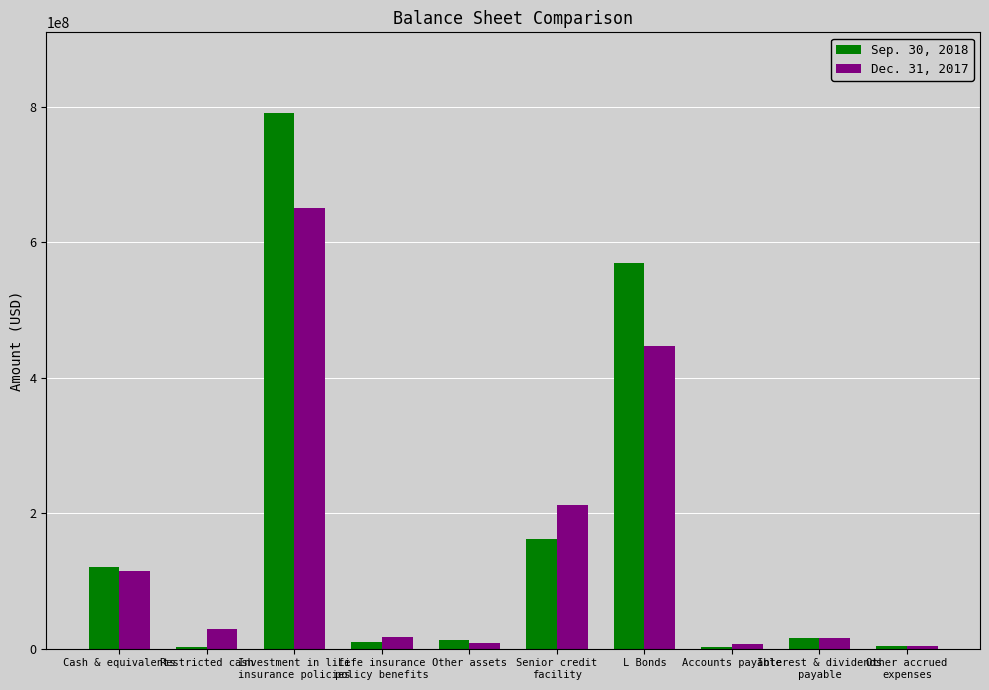

Is the value of Sep. 30, 2018 at Restricted cash greater than the value of Dec. 31, 2017 at Cash & equivalents?

No